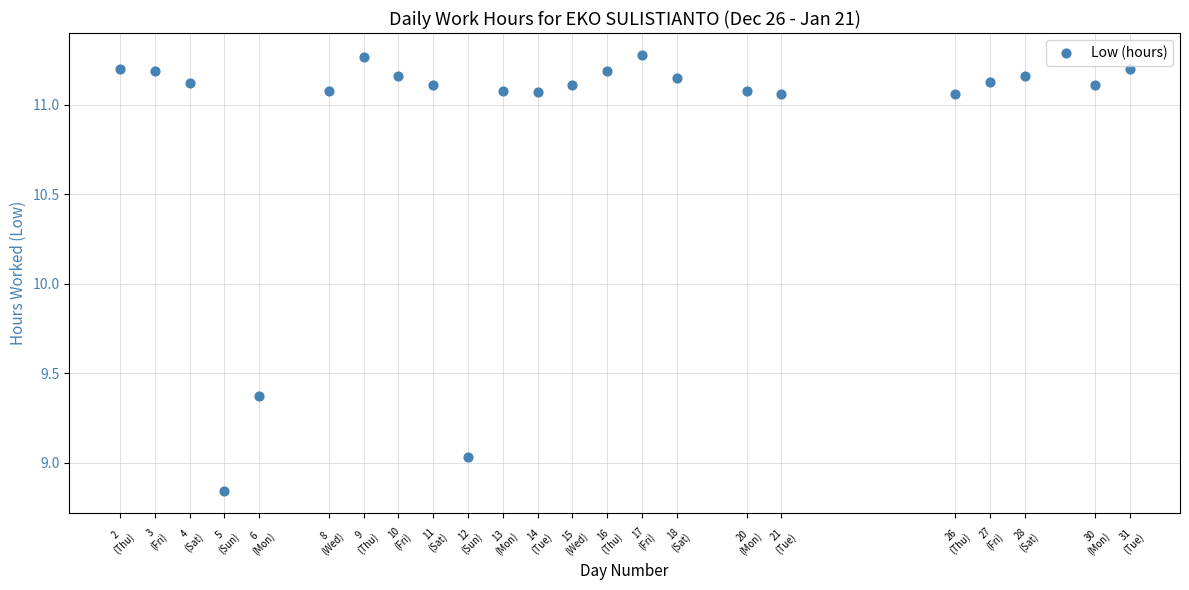

What is the range of X values (max minus min)?

29.0